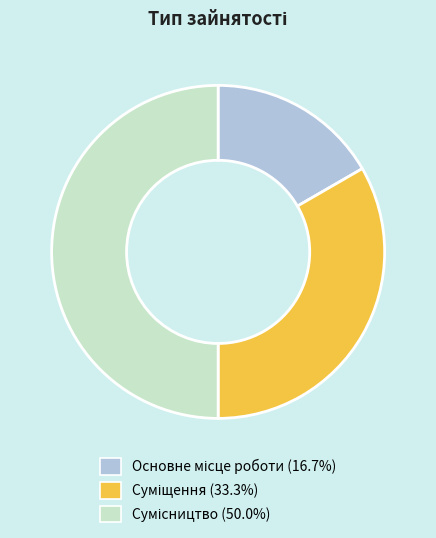

True or false: Основне місце роботи accounts for 17% of the total.

True